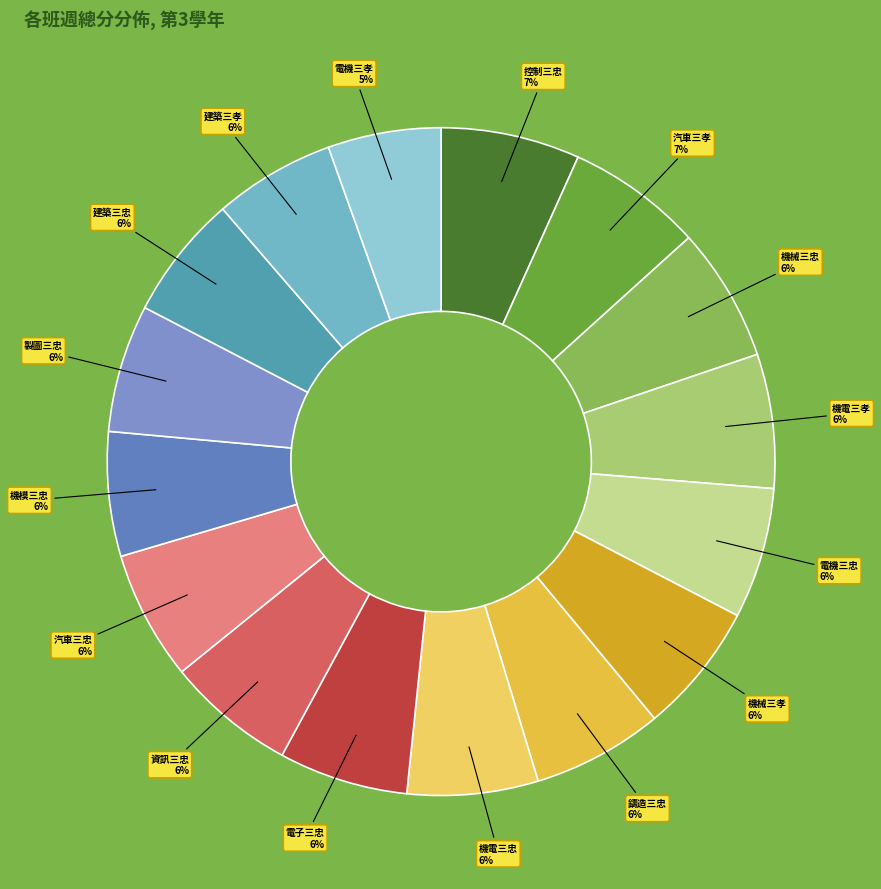

Does 汽車三忠 represent more than half of the total?

No